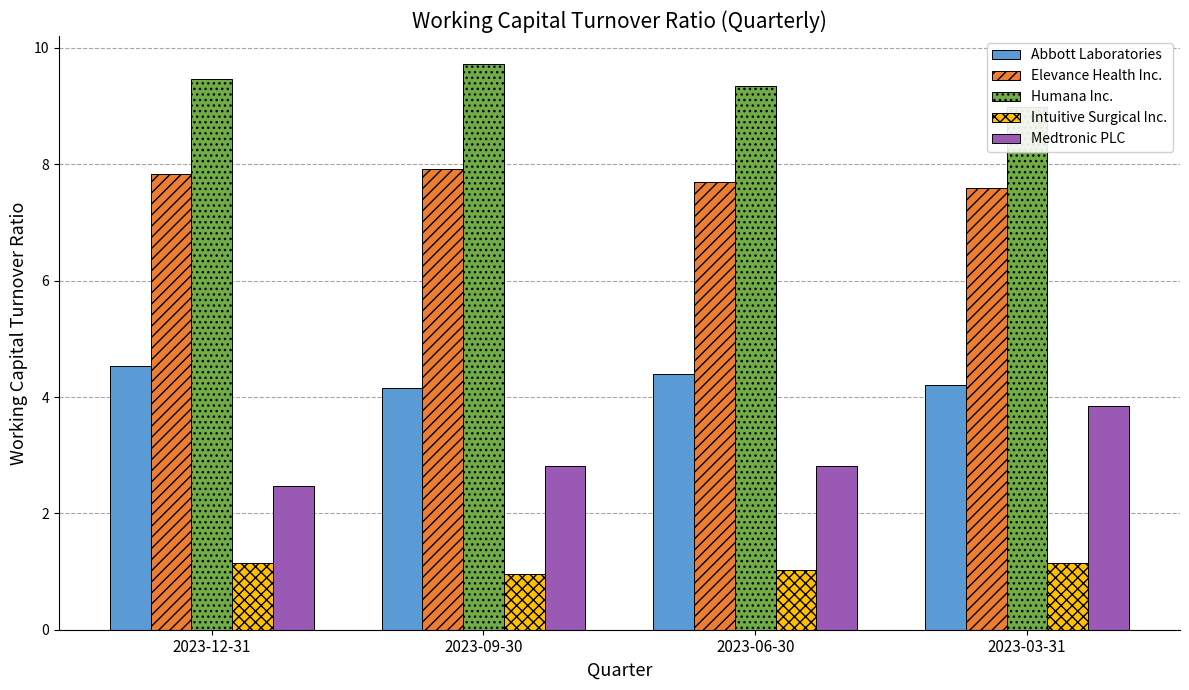

At which label does Abbott Laboratories reach its minimum?

2023-09-30